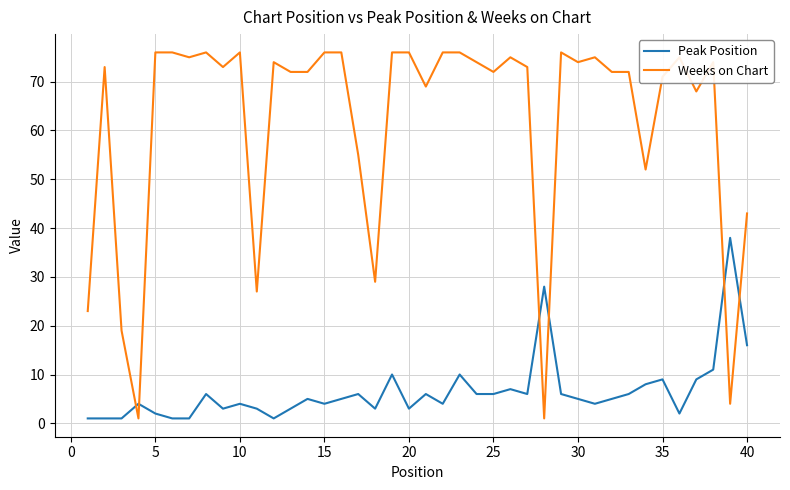

Which series has the largest range (max minus min)?

Weeks on Chart